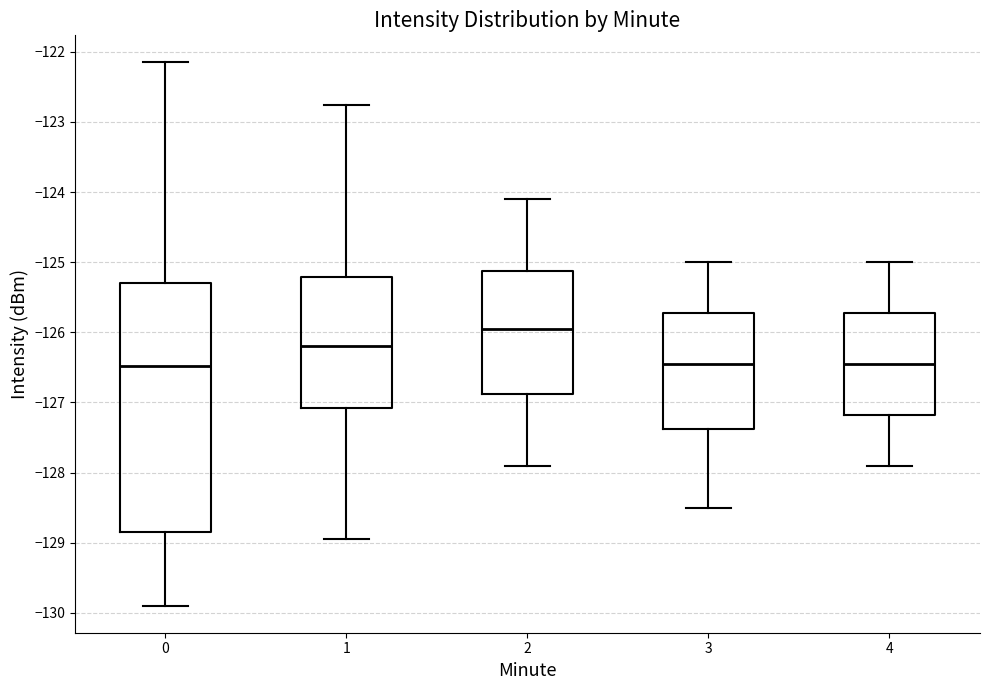

Reading left to right, transcribe this box plot: for each box, give where its median line is, the range the box spans, and where its two whiskers end, as read against the y-axis. The values are not printed on the chart, so give them approximately, as read against the axis.

0: median -126.5, box -128.8 to -125.3, whiskers -129.9 to -122.2
1: median -126.2, box -127.1 to -125.2, whiskers -128.9 to -122.8
2: median -125.9, box -126.9 to -125.1, whiskers -127.9 to -124.1
3: median -126.4, box -127.4 to -125.7, whiskers -128.5 to -125.0
4: median -126.4, box -127.2 to -125.7, whiskers -127.9 to -125.0